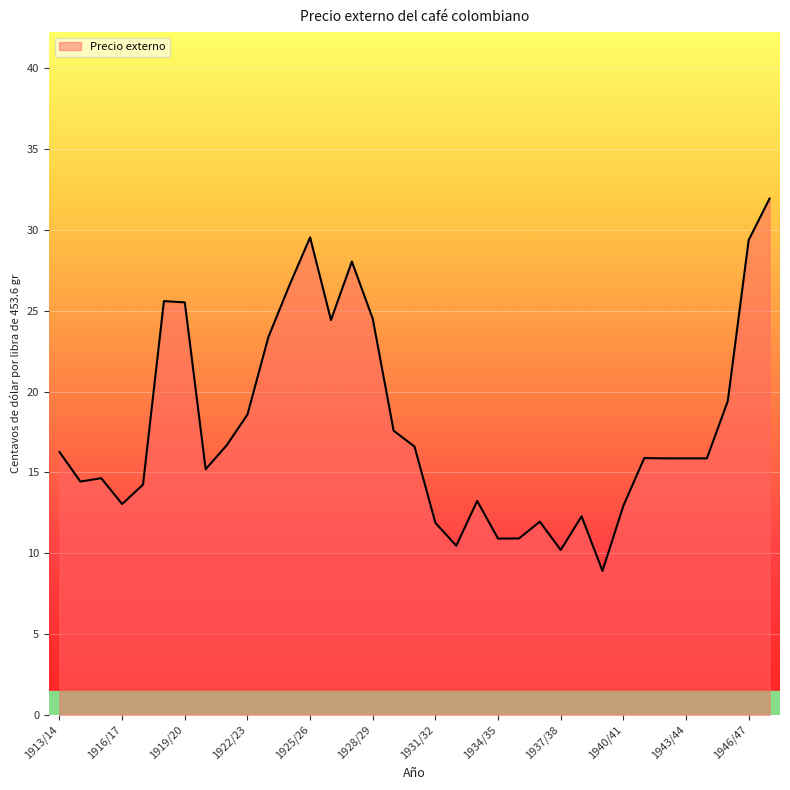

What is the smallest value displayed?

8.9